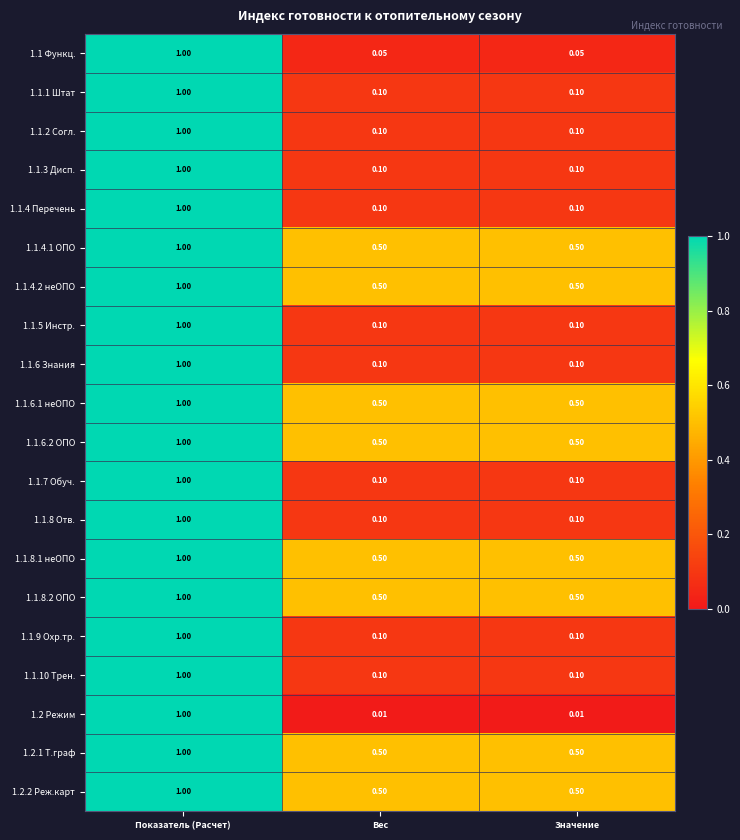

Which category has the highest value in the 1.1.9 Охр.тр. series?

Показатель (Расчет)